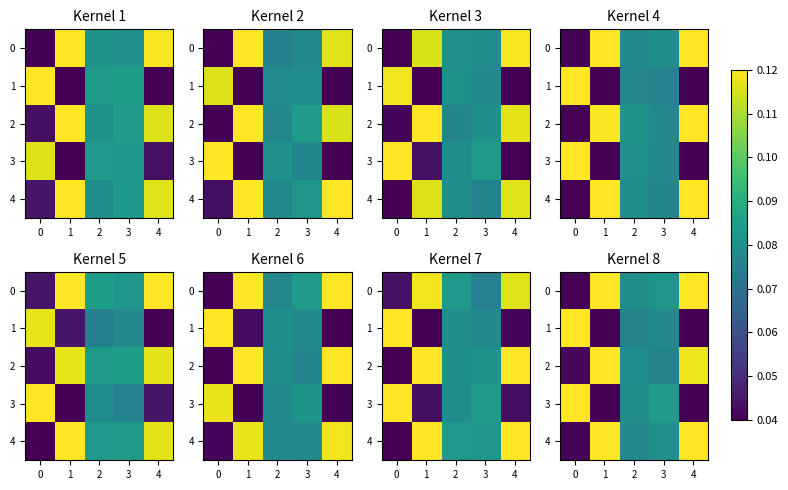

Which series has the largest total across all categories?

4